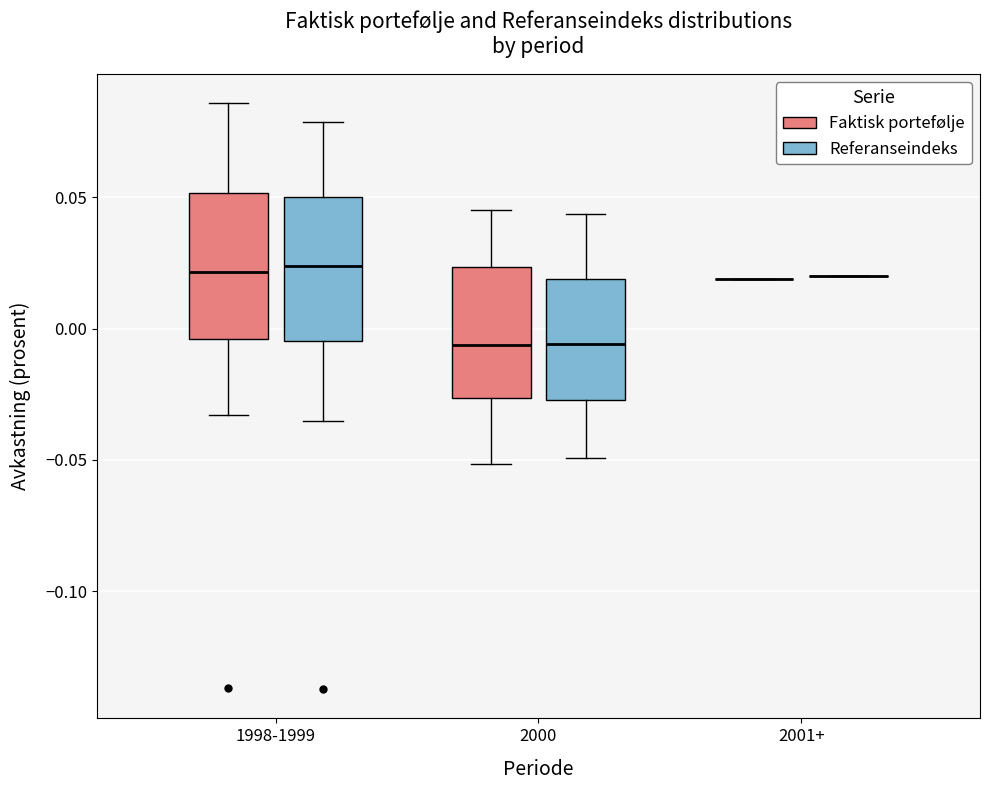

Reading left to right, read every box against the y-axis: the position of its median line, the range the box covers, and the ends of its whiskers. The values are not printed on the chart, so give them approximately, as read against the axis.

1998-1999 (Faktisk portefølje): median 0.020, box -0.005 to 0.050, whiskers -0.035 to 0.085
1998-1999 (Referanseindeks): median 0.025, box -0.005 to 0.050, whiskers -0.035 to 0.080
2000 (Faktisk portefølje): median -0.005, box -0.025 to 0.025, whiskers -0.050 to 0.045
2000 (Referanseindeks): median -0.005, box -0.025 to 0.020, whiskers -0.050 to 0.045
2001+ (Faktisk portefølje): box collapsed to a line at 0.020, whiskers 0.020 to 0.020
2001+ (Referanseindeks): box collapsed to a line at 0.020, whiskers 0.020 to 0.020